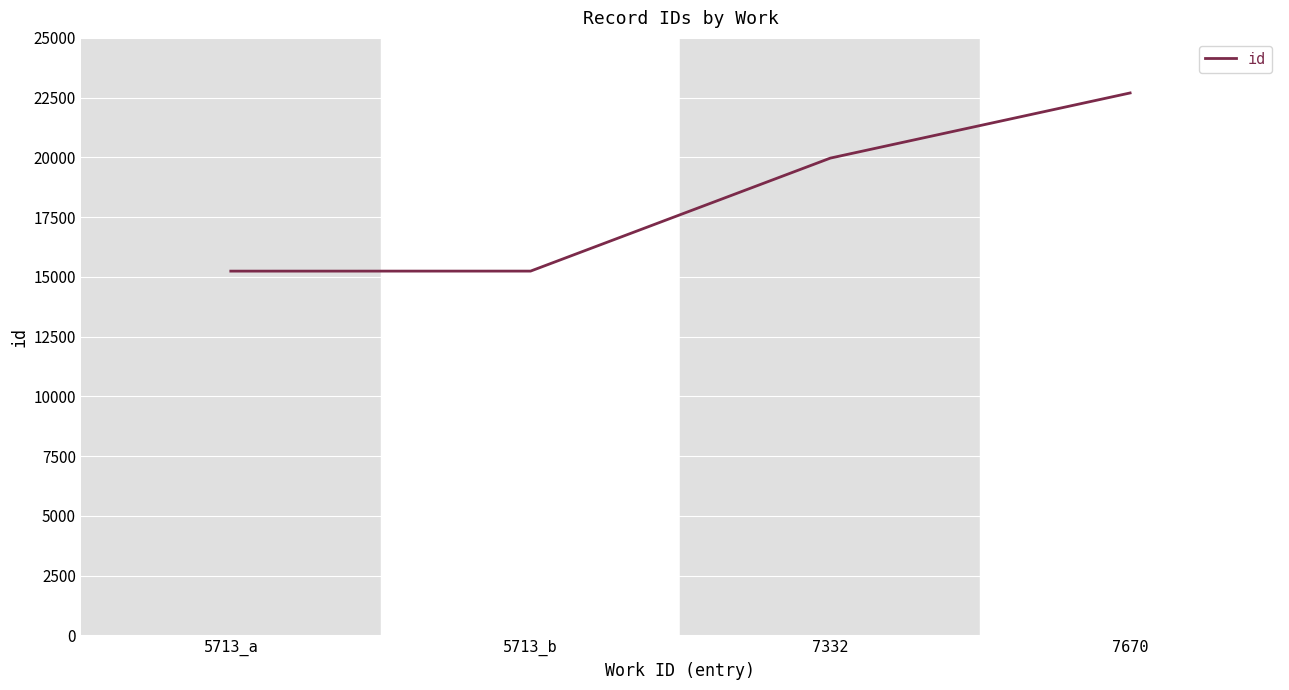

What is the greatest value displayed?

22696